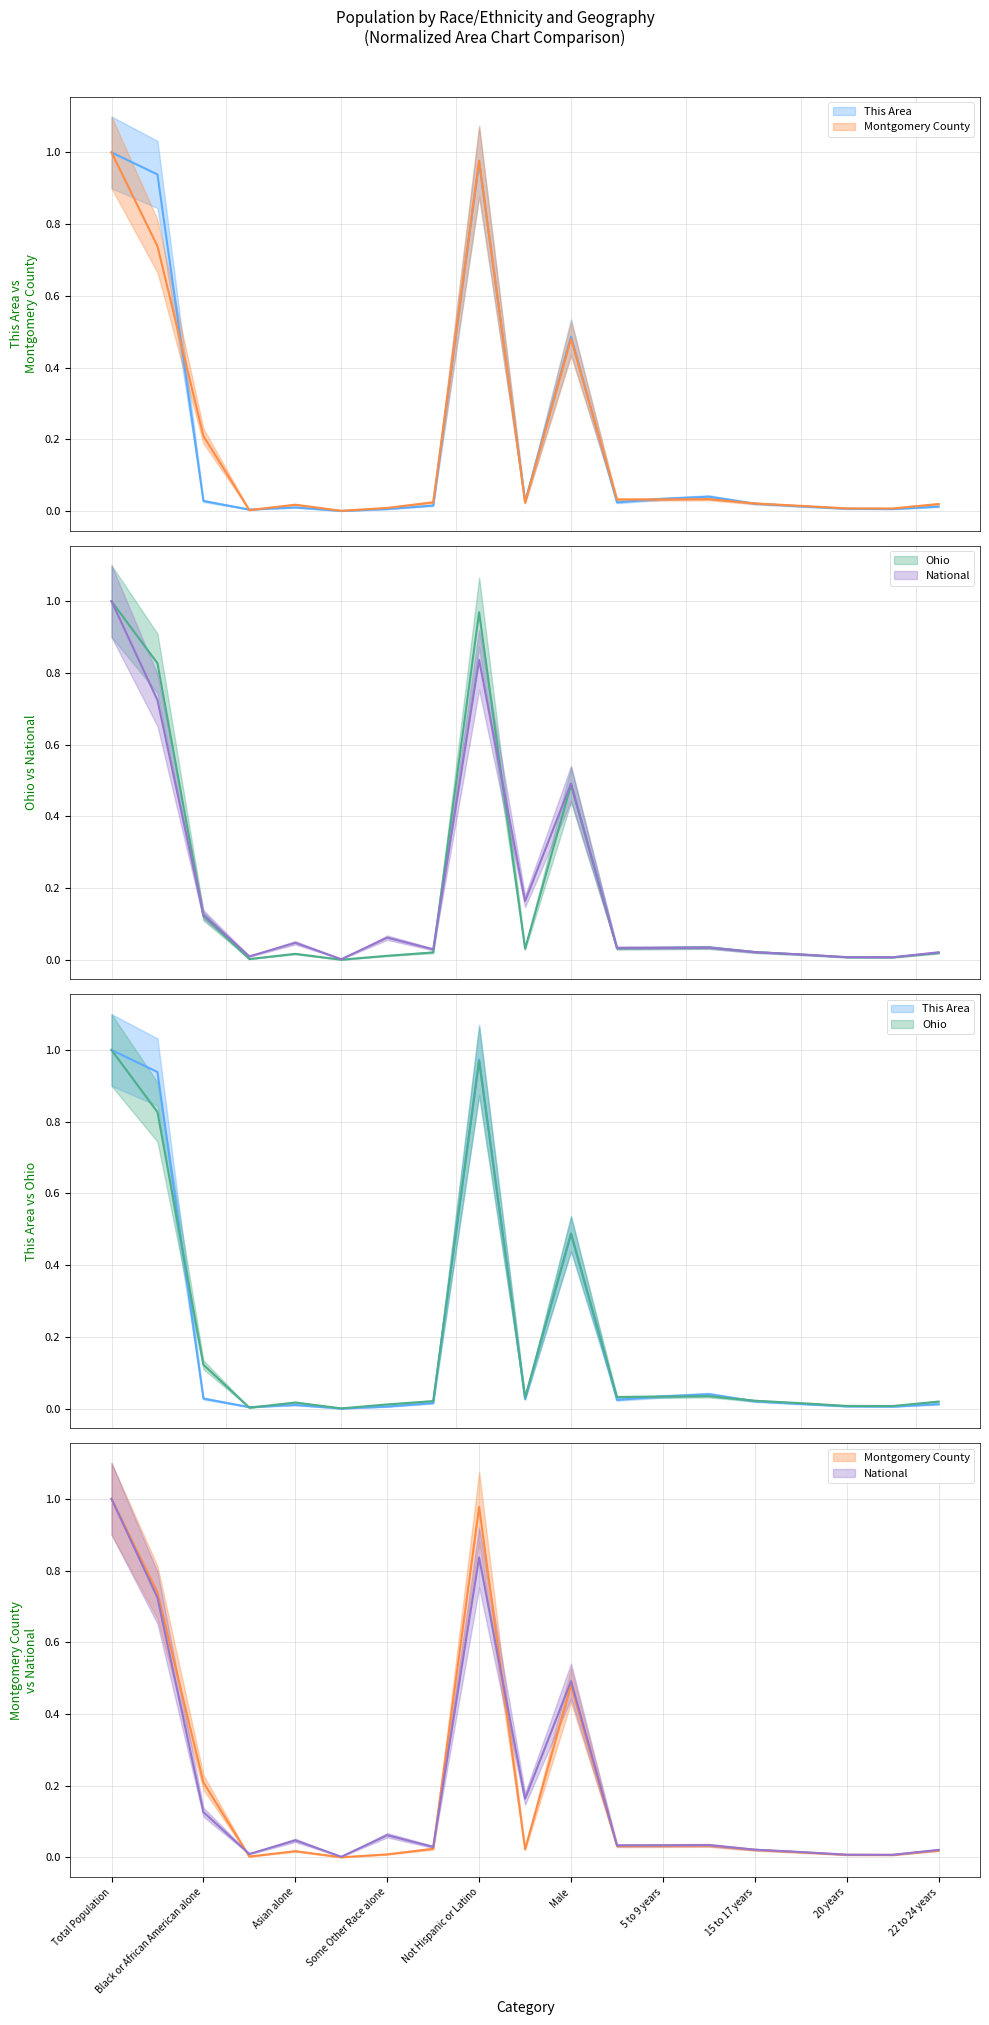

What is the value of the National point at the 11th from the left?

0.5